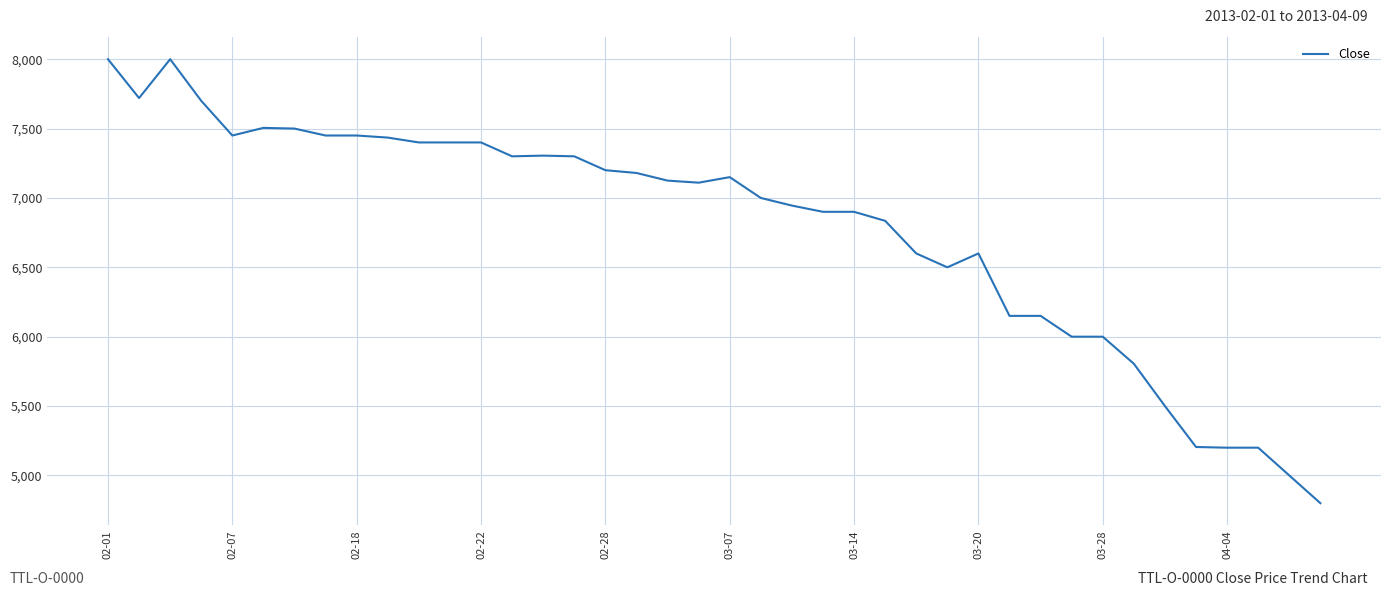

What is the smallest value displayed?

4800